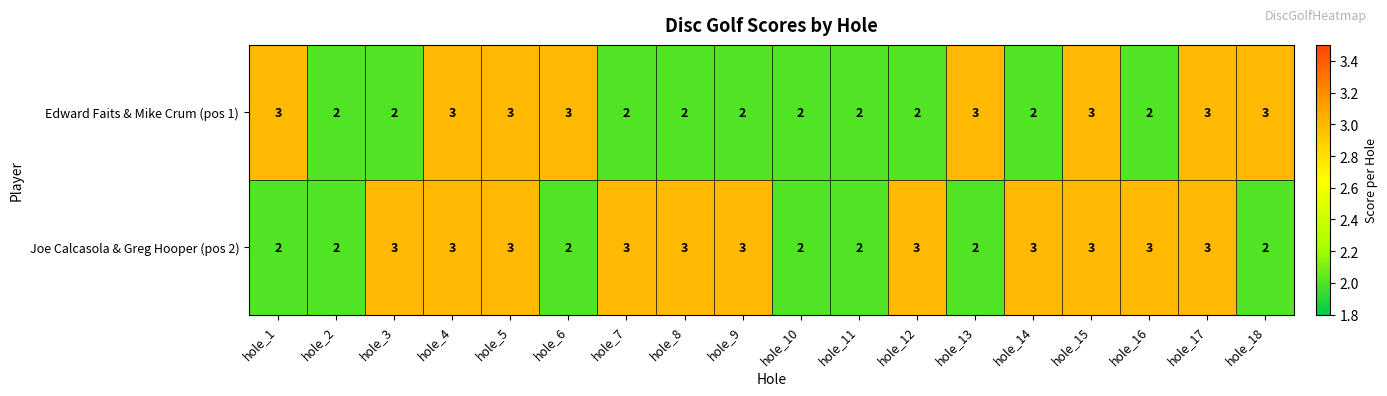

Rank the series by their average value, from highest to lowest.

Joe Calcasola & Greg Hooper (pos 2), Edward Faits & Mike Crum (pos 1)